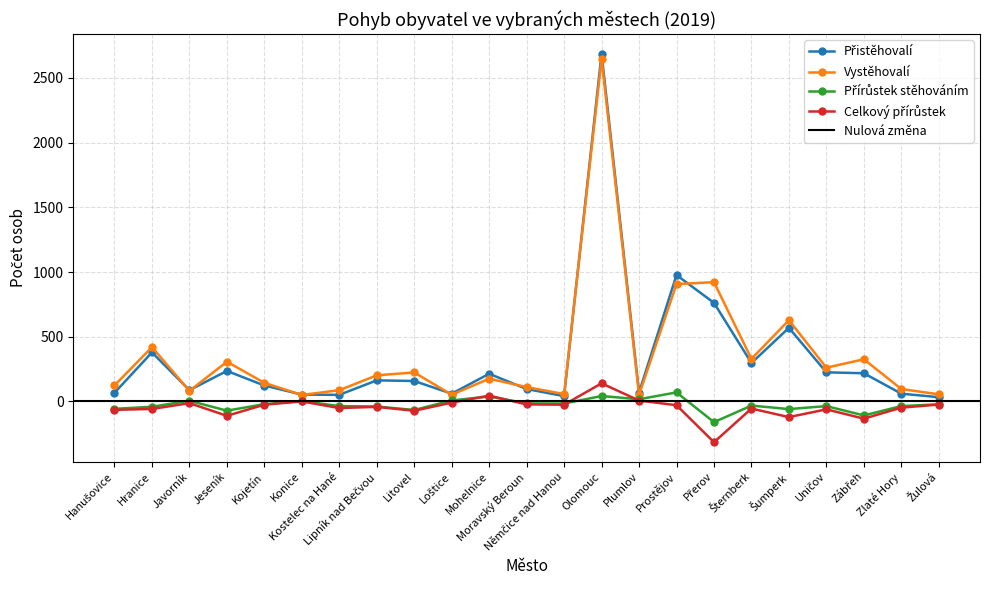

At which label is Vystěhovalí closest to 1348?

Přerov